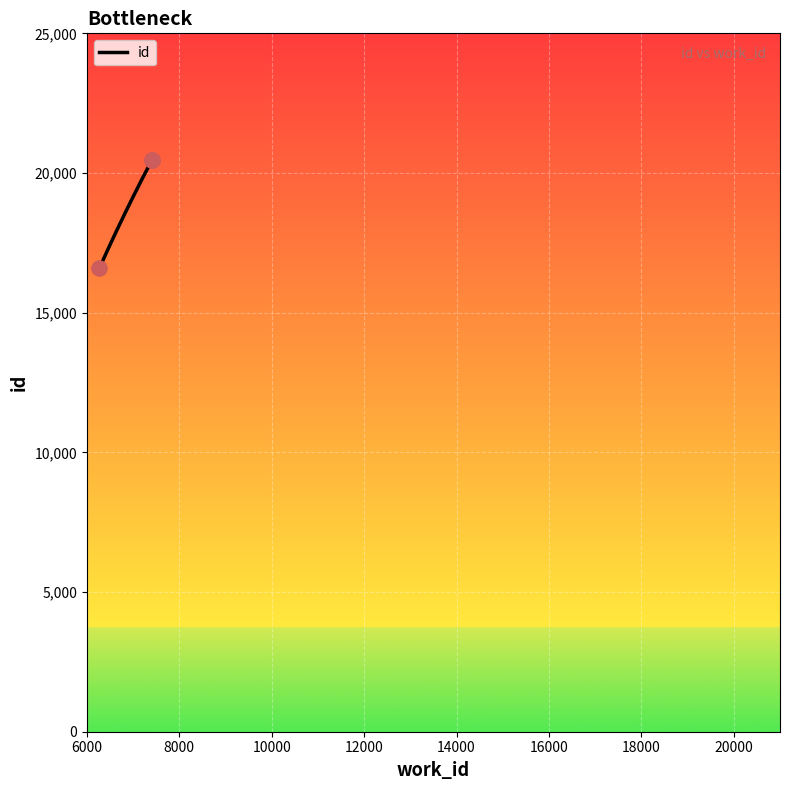

What is the change in value from 6270 to 7404?

+3859